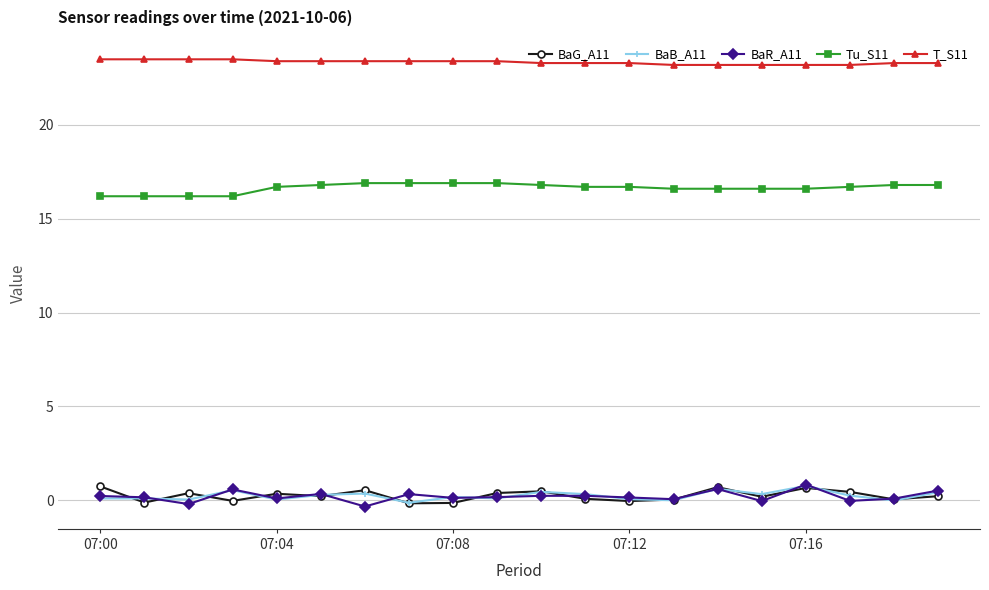

Which series has the largest total across all categories?

T_S11